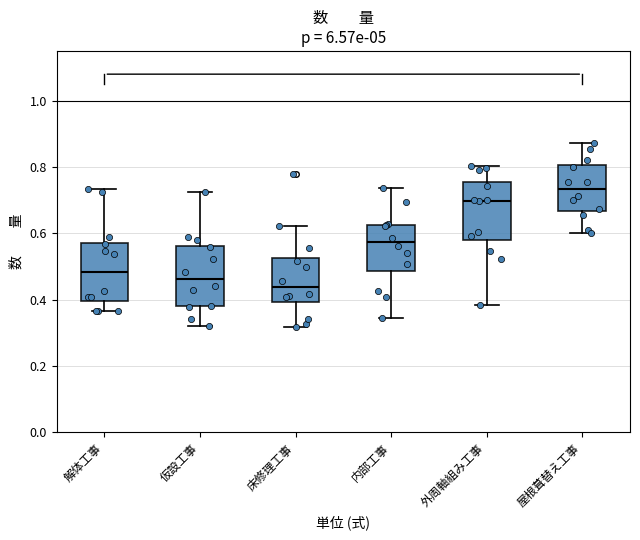

Reading left to right, read every box against the y-axis: the position of its median line, the range the box covers, and the ends of its whiskers. The values are not printed on the chart, so give them approximately, as read against the axis.

解体工事: median 0.48, box 0.40 to 0.58, whiskers 0.36 to 0.74
仮設工事: median 0.46, box 0.38 to 0.56, whiskers 0.32 to 0.72
床修理工事: median 0.44, box 0.40 to 0.52, whiskers 0.32 to 0.62
内部工事: median 0.58, box 0.48 to 0.62, whiskers 0.34 to 0.74
外周軸組み工事: median 0.70, box 0.58 to 0.76, whiskers 0.38 to 0.80
屋根葺替え工事: median 0.74, box 0.66 to 0.80, whiskers 0.60 to 0.88